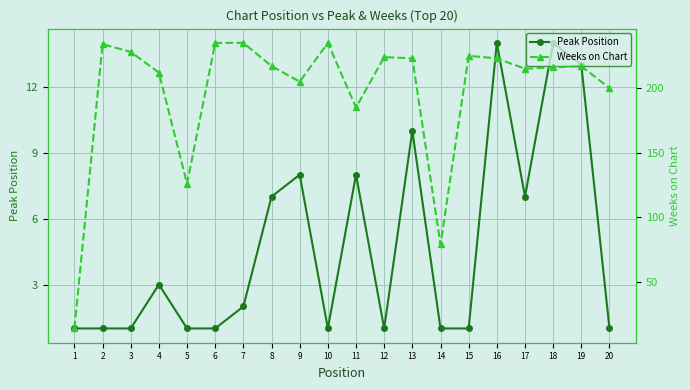

Reading right to left, list all the values displayed in this chart.

Peak Position: 1	13	14	7	14	1	1	10	1	8	1	8	7	2	1	1	3	1	1	1
Weeks on Chart: 200	217	216	215	223	225	79	223	224	185	235	205	217	235	235	126	212	228	234	14